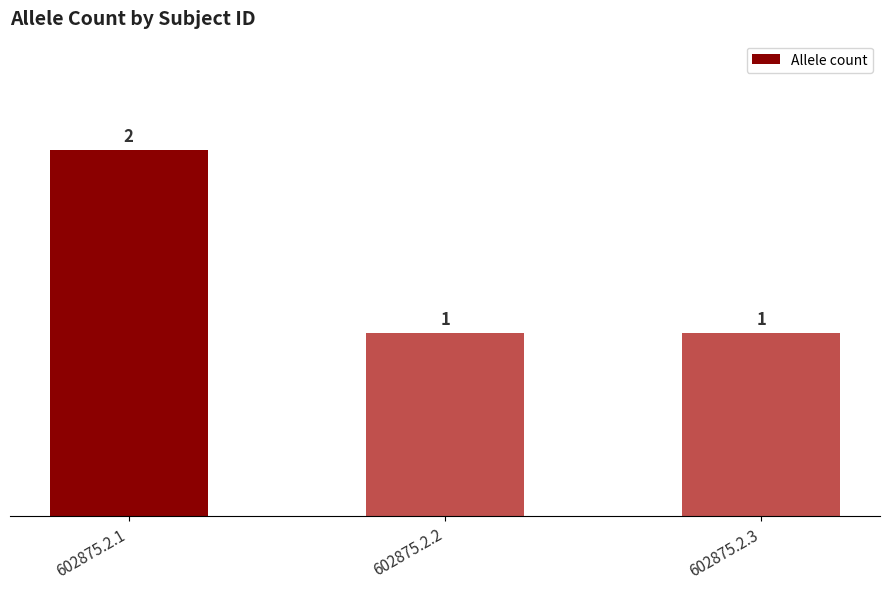

The chart shows a value of 0 at 602875.2.3. True or false?

False